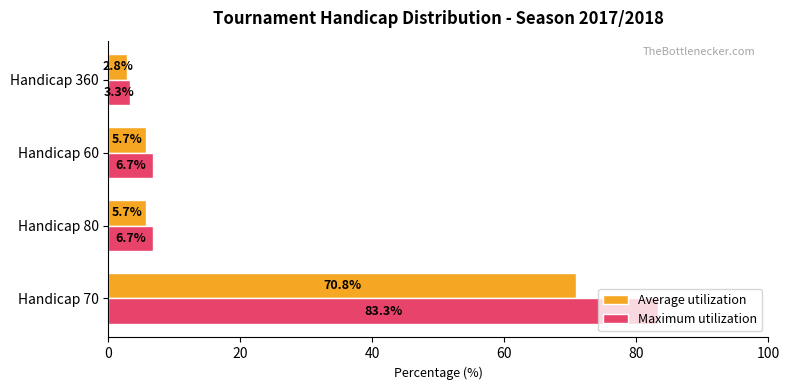

List the series in order of their overall mean, highest first.

Maximum utilization, Average utilization